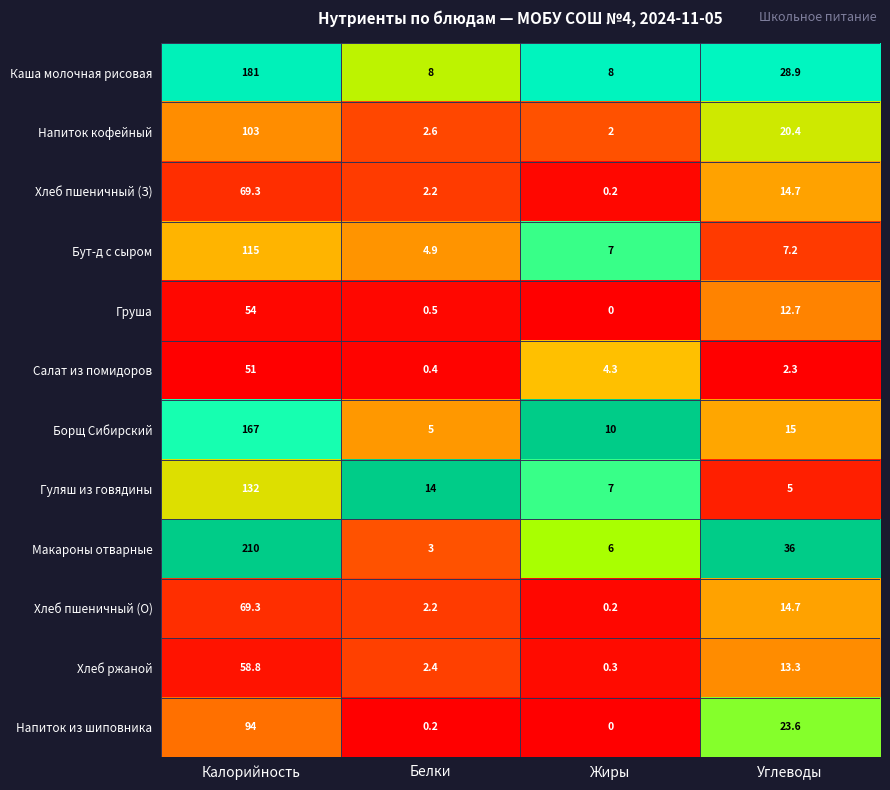

Which series has the largest range (max minus min)?

Макароны отварные